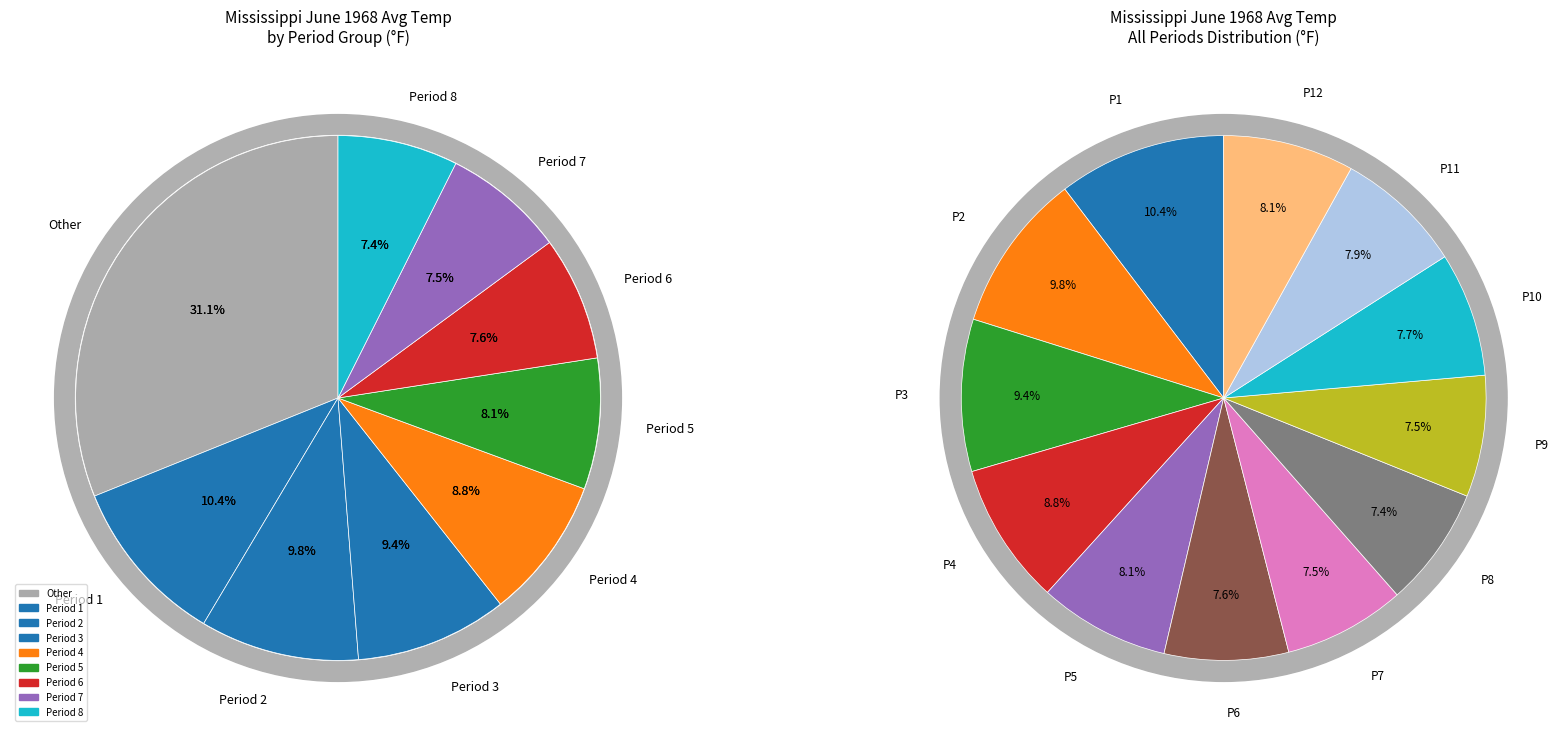

The Period 2 slice represents 15% of the pie. True or false?

False